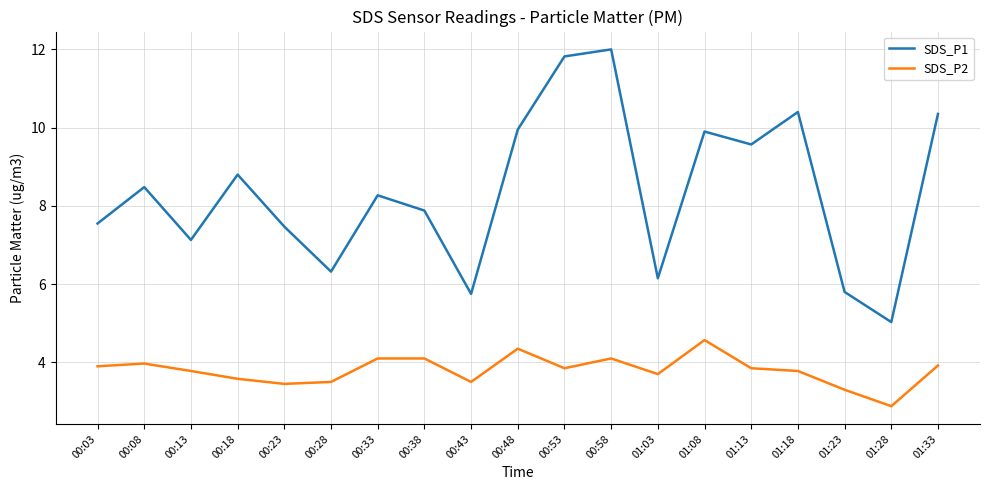

True or false: SDS_P2 and SDS_P1 intersect in this chart.

False